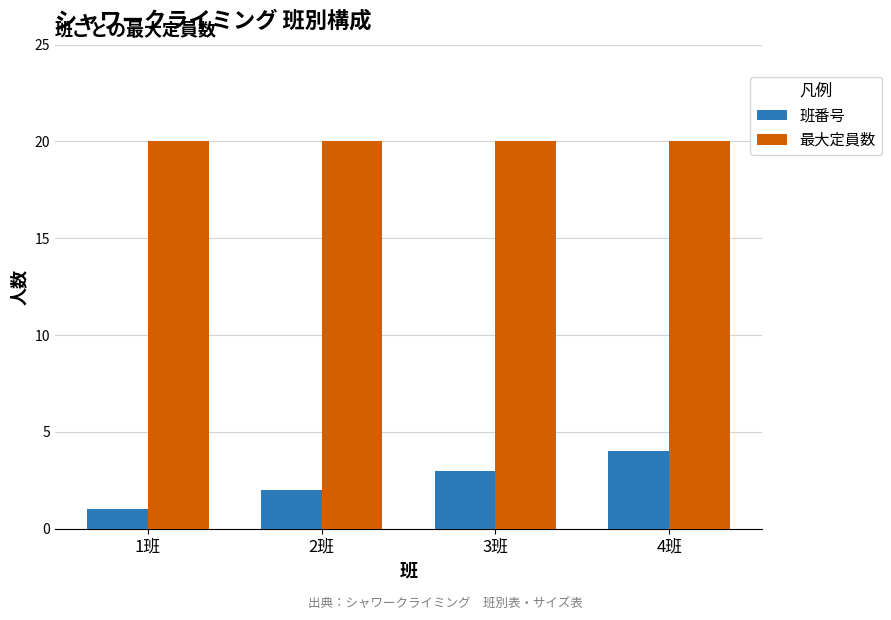

What is the difference between the maximum and minimum values in the 班番号 series?

3